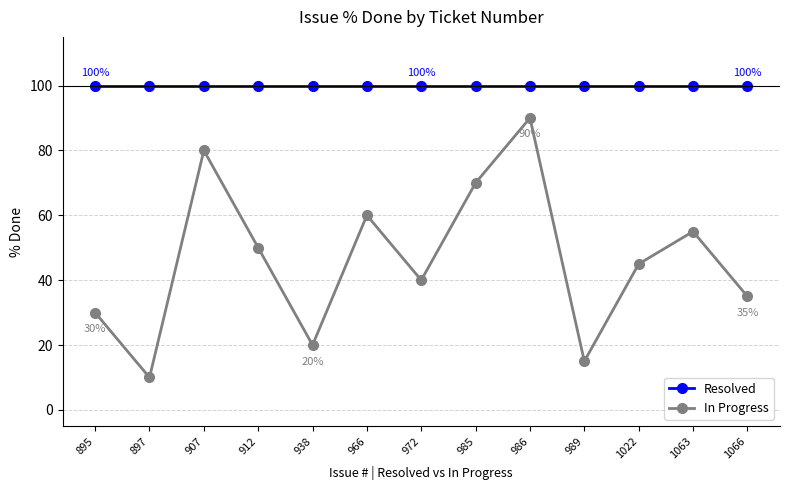

What is the lowest value of the Resolved series?

100